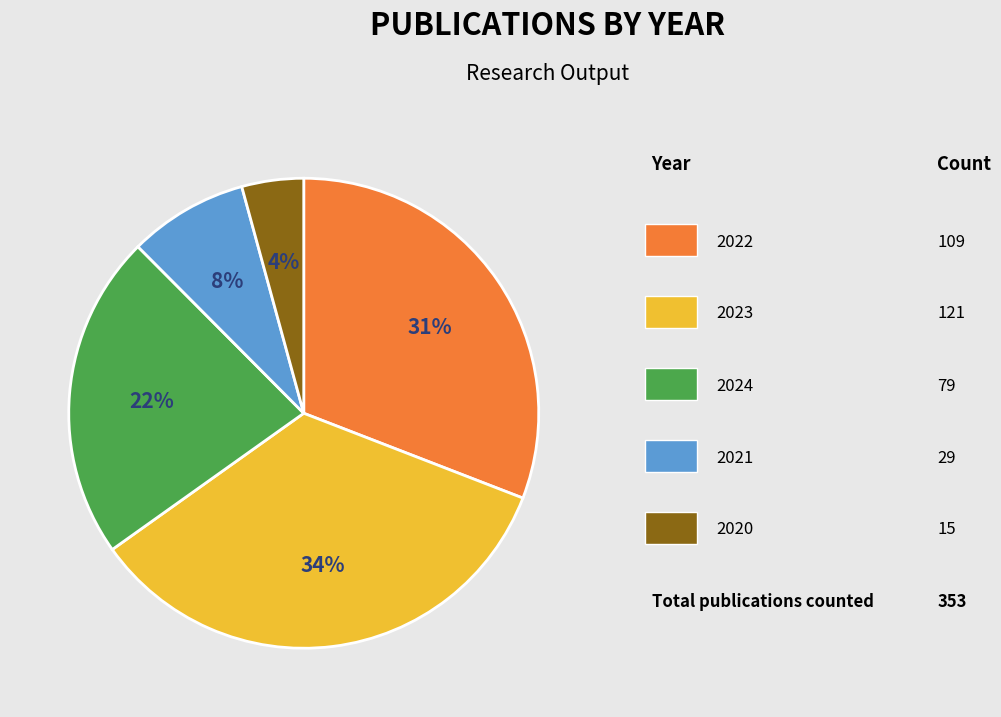

To the nearest percent, what is the difference between the largest and smallest slice percentages?

30%